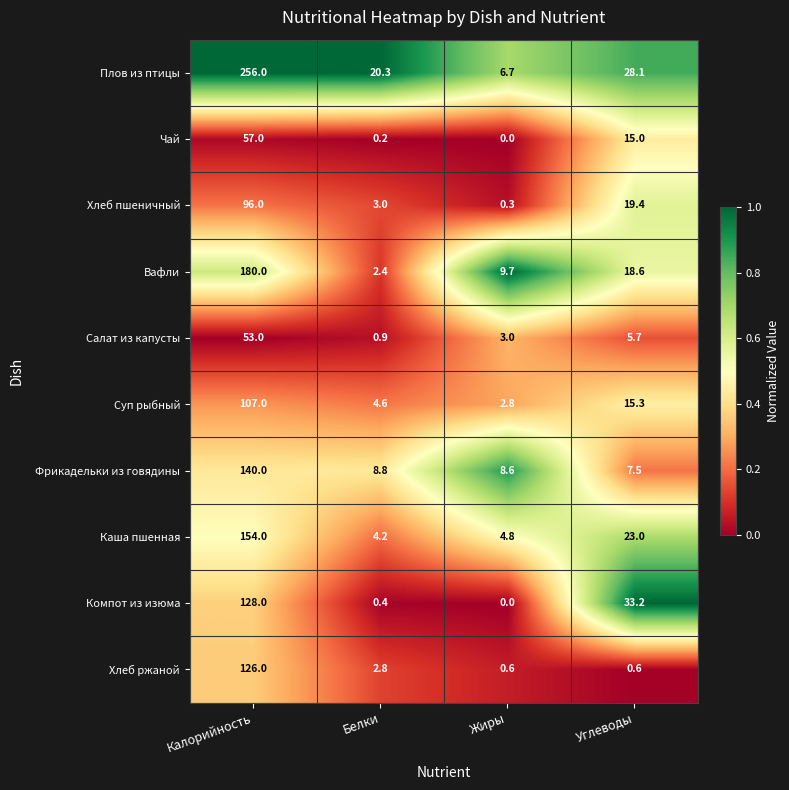

Rank the series by their maximum value, from highest to lowest.

Плов из птицы, Вафли, Каша пшенная, Фрикадельки из говядины, Компот из изюма, Хлеб ржаной, Суп рыбный, Хлеб пшеничный, Чай, Салат из капусты